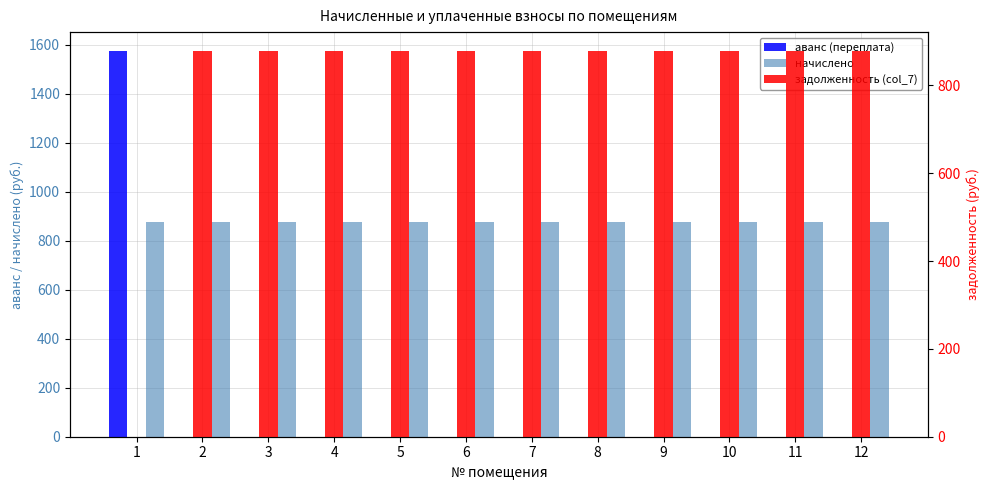

Which category has the lowest value in the аванс (переплата) series?

2